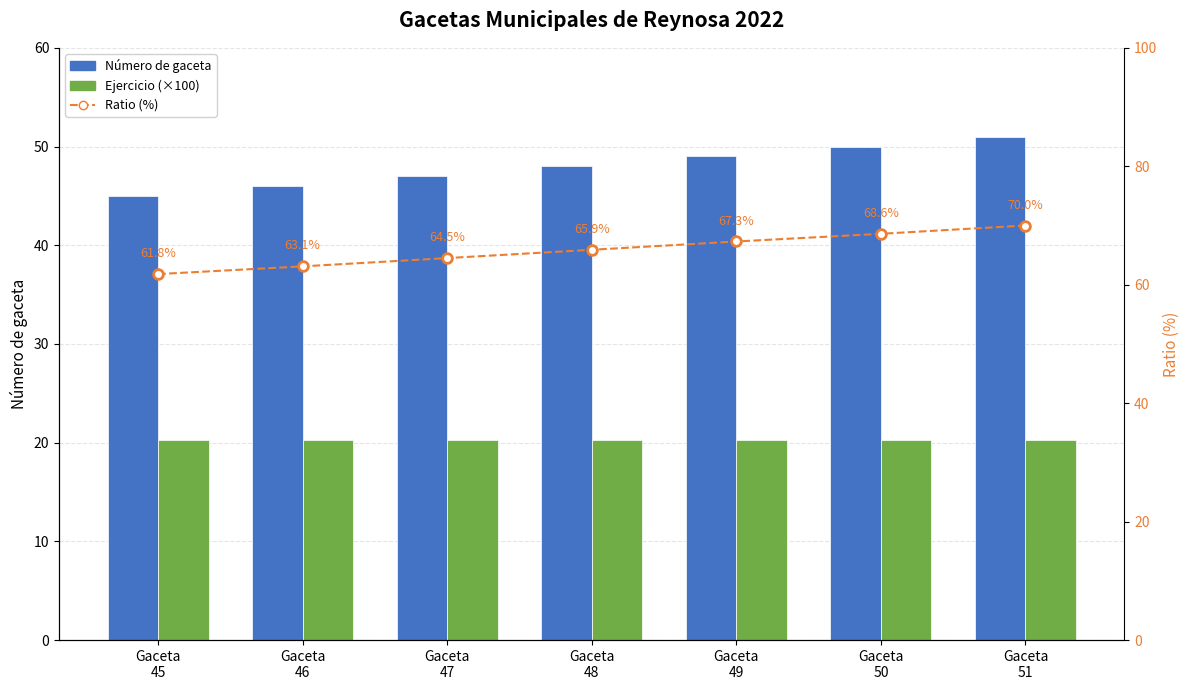

At which label does Ejercicio (×100) reach its minimum?

Gaceta
45